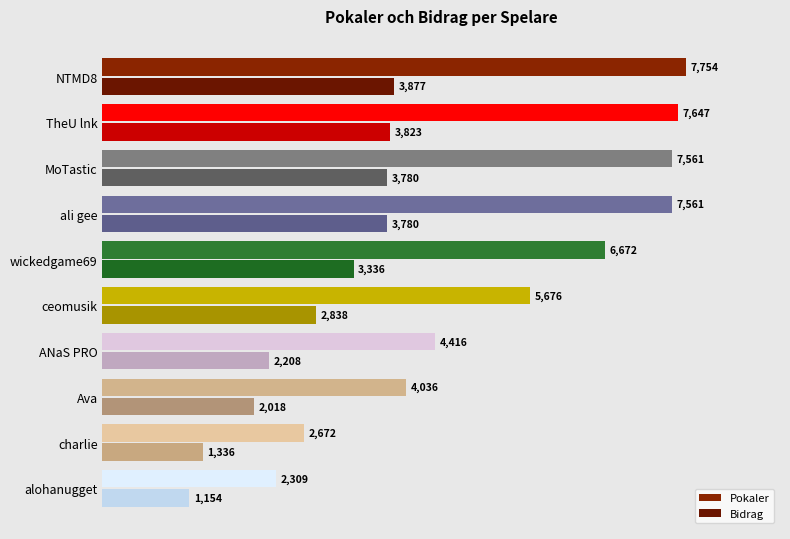

Which series has the largest total across all categories?

Pokaler